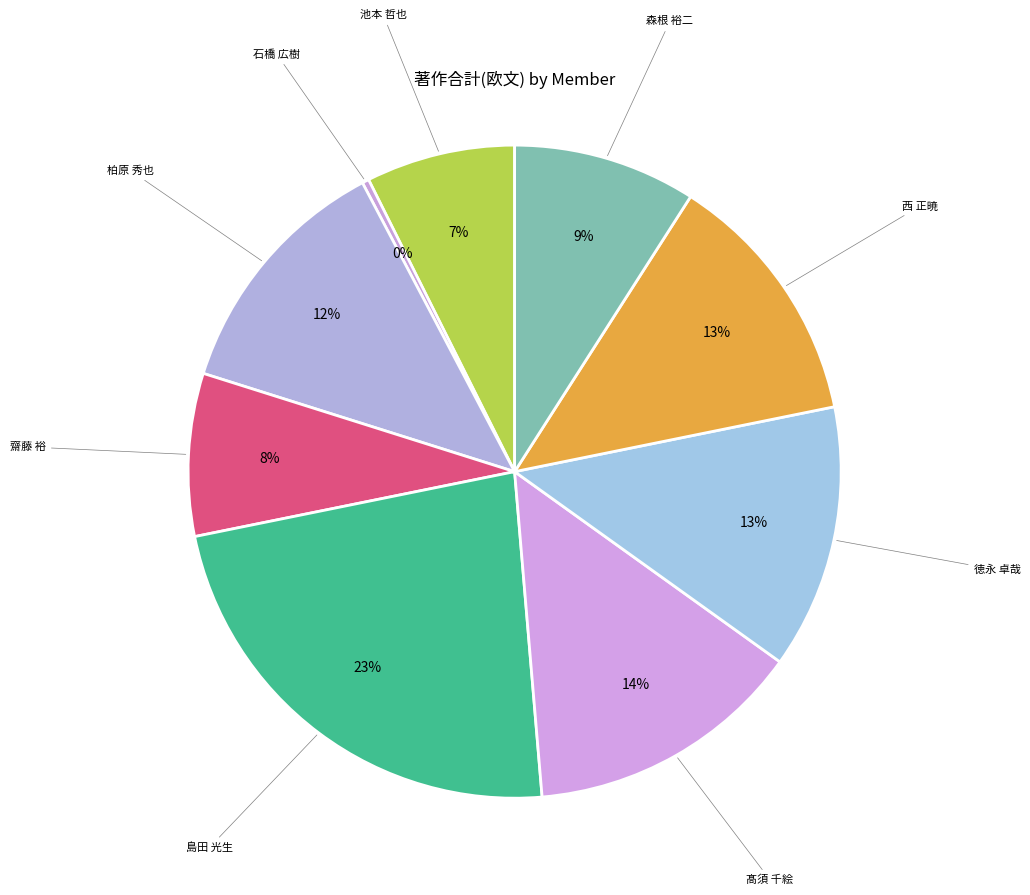

Is the sum of 髙須 千絵 and 森根 裕二 greater than half?

No